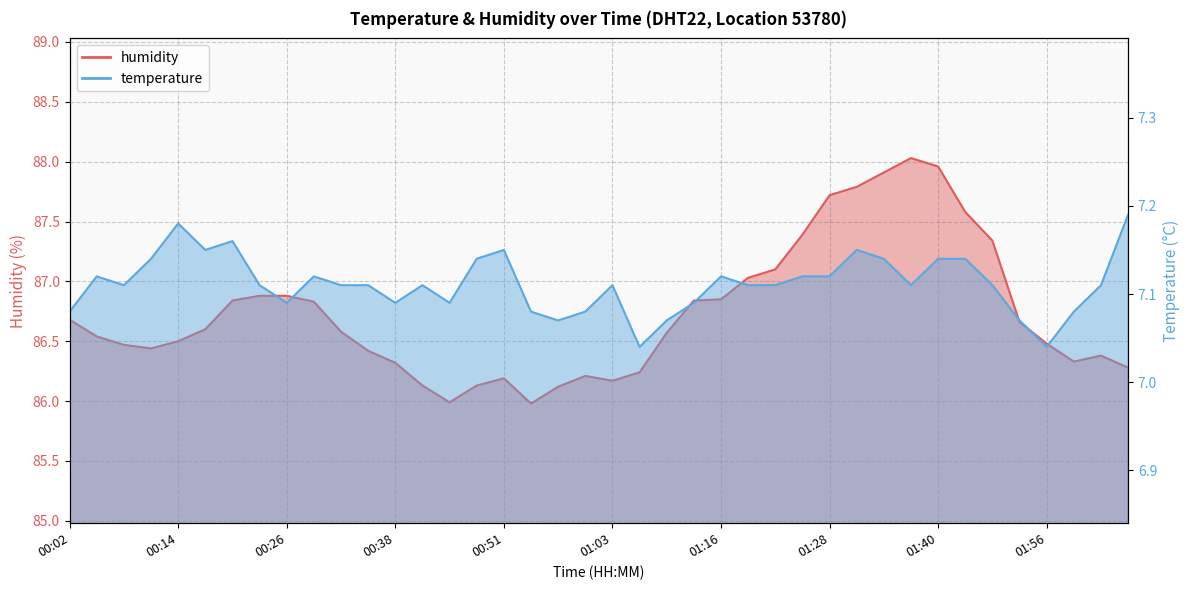

What is the total value across all series at 01:13?

93.9